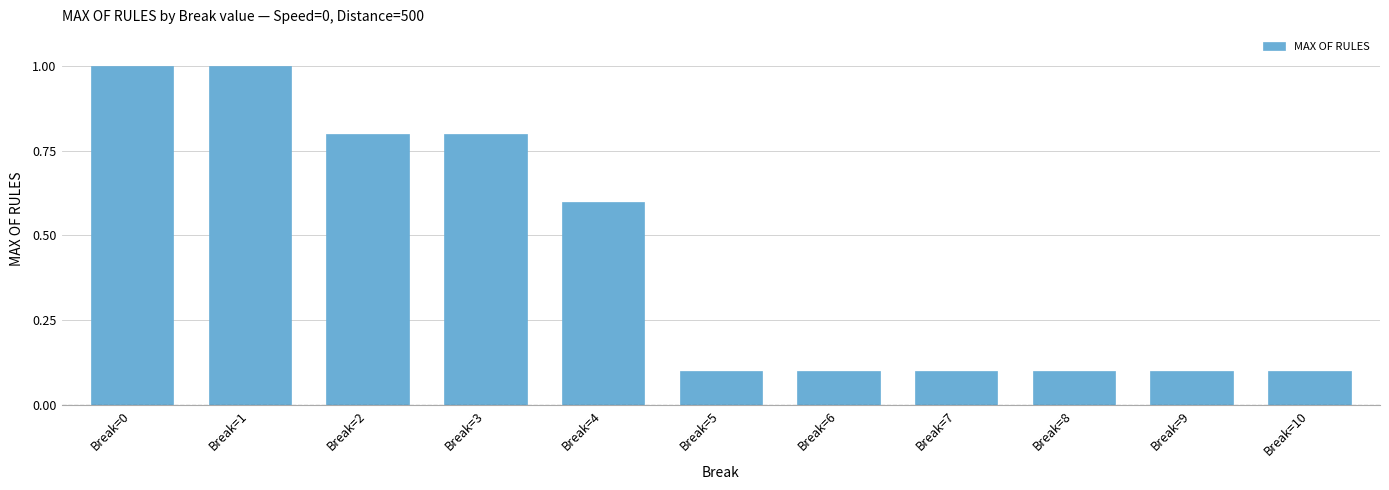

What is the difference between the second highest and second lowest values?

0.9